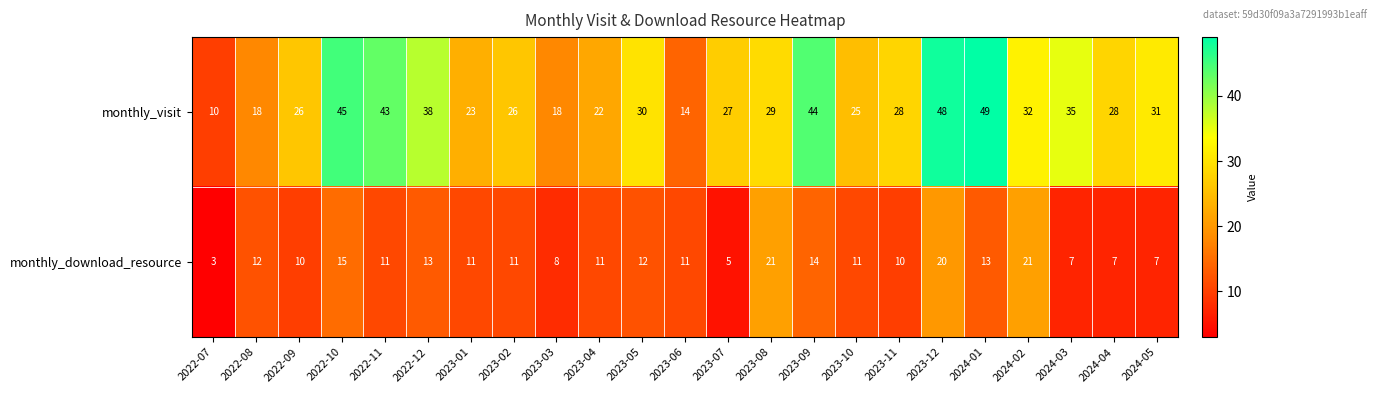

List the series in order of their peak value, lowest first.

monthly_download_resource, monthly_visit